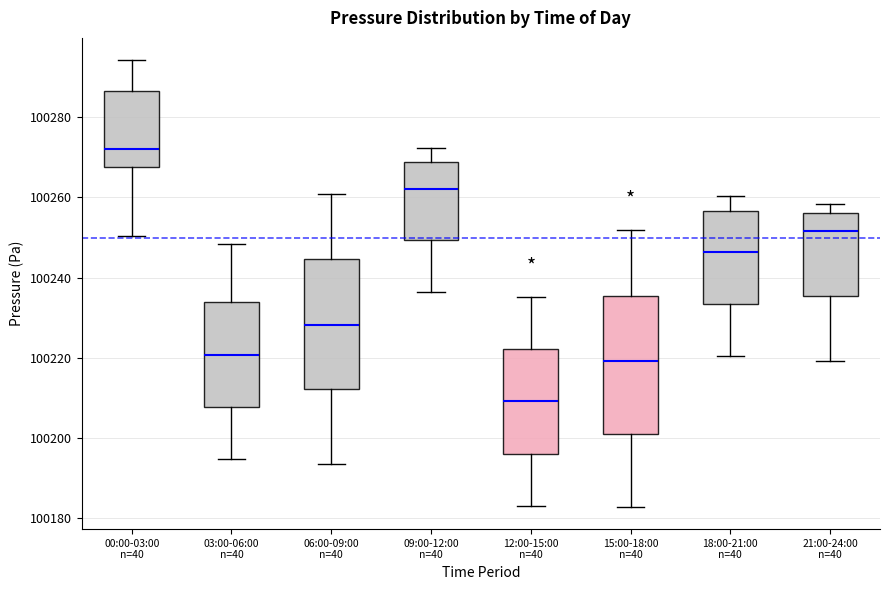

Where does the upper whisker of the box for 00:00-03:00 n=40 end on the y-axis? The values are not printed on the chart, so give them approximately, as read against the axis.

100294